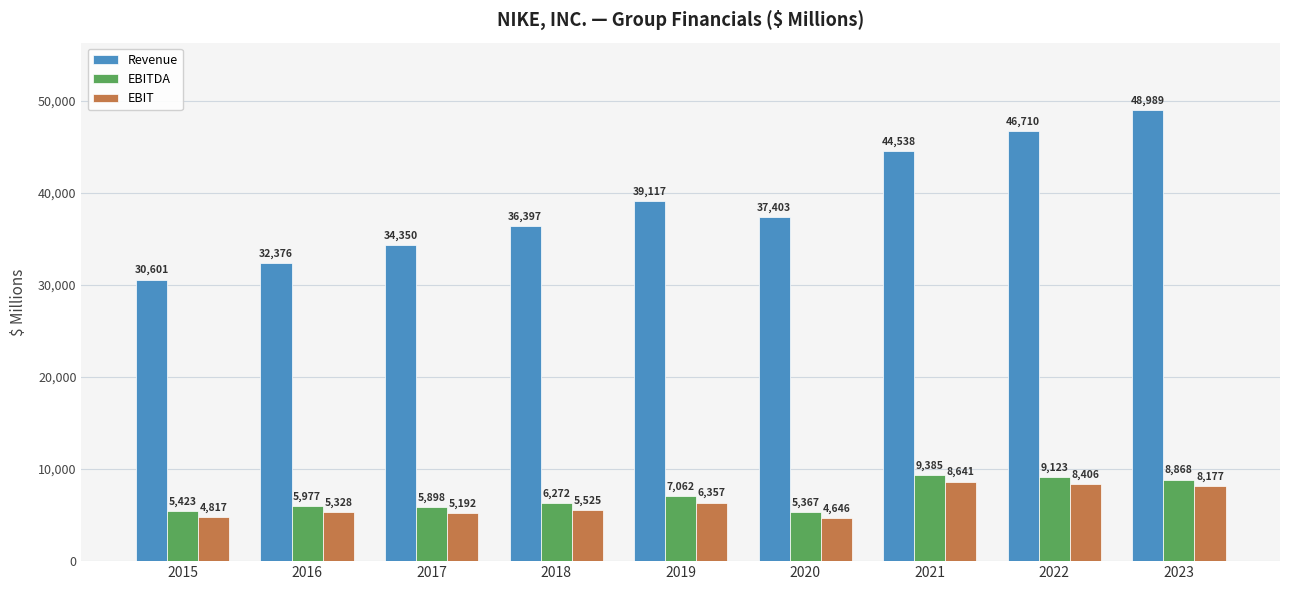

Rank the categories by Revenue value from lowest to highest.

2015, 2016, 2017, 2018, 2020, 2019, 2021, 2022, 2023